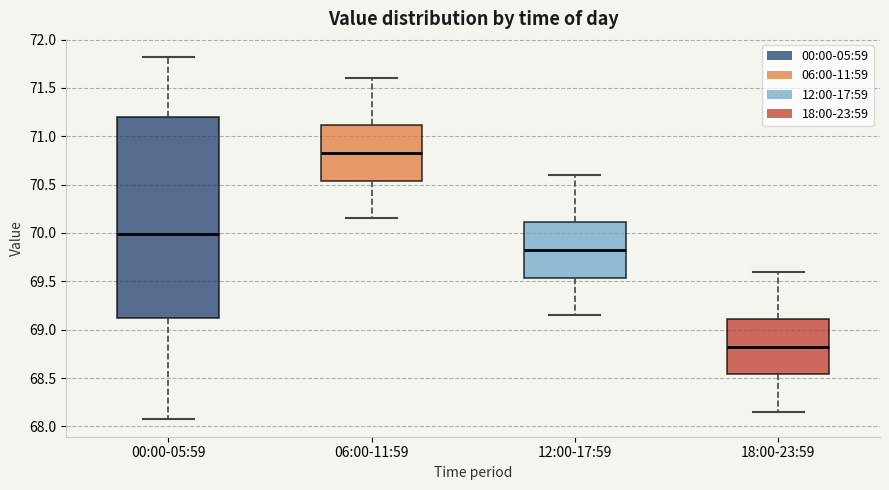

Reading left to right, transcribe this box plot: for each box, give where its median line is, the range the box spans, and where its two whiskers end, as read against the y-axis. The values are not printed on the chart, so give them approximately, as read against the axis.

00:00-05:59: median 70.00, box 69.10 to 71.20, whiskers 68.10 to 71.80
06:00-11:59: median 70.85, box 70.55 to 71.10, whiskers 70.15 to 71.60
12:00-17:59: median 69.85, box 69.55 to 70.10, whiskers 69.15 to 70.60
18:00-23:59: median 68.85, box 68.55 to 69.10, whiskers 68.15 to 69.60